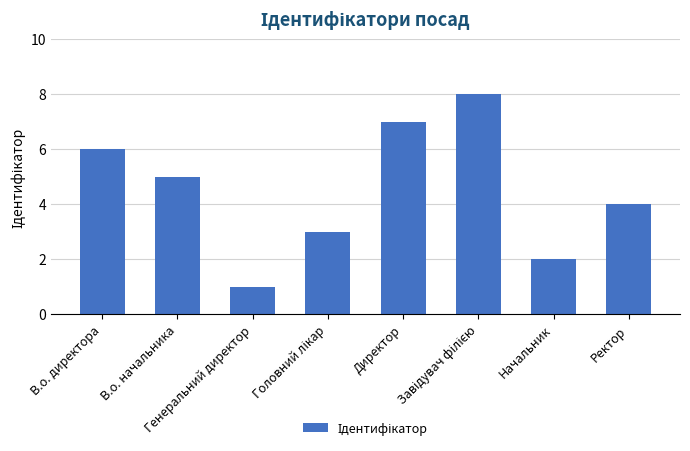

What is the greatest value displayed?

8